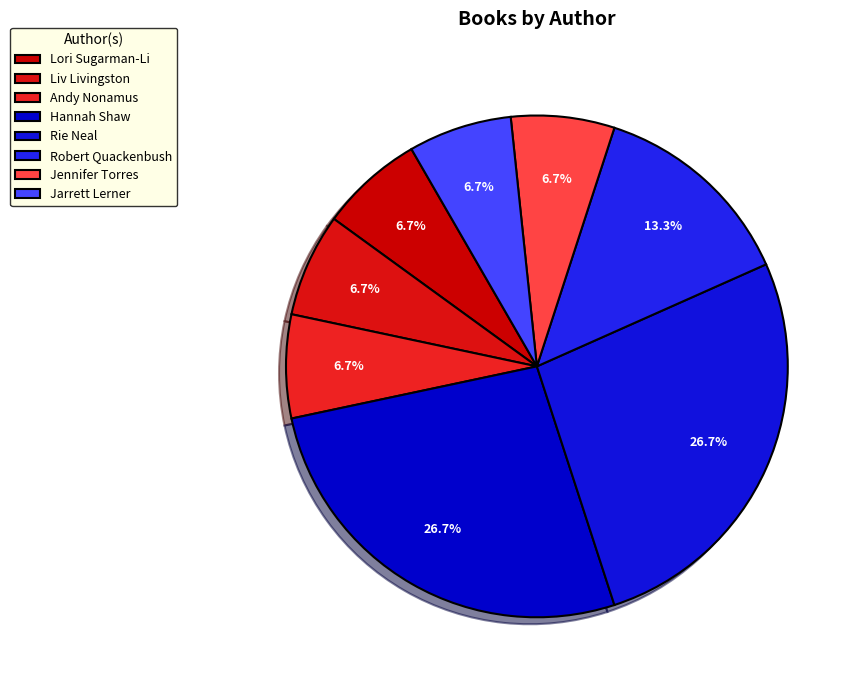

What is the ratio of the value at Robert Quackenbush to the value at Liv Livingston?

2.0